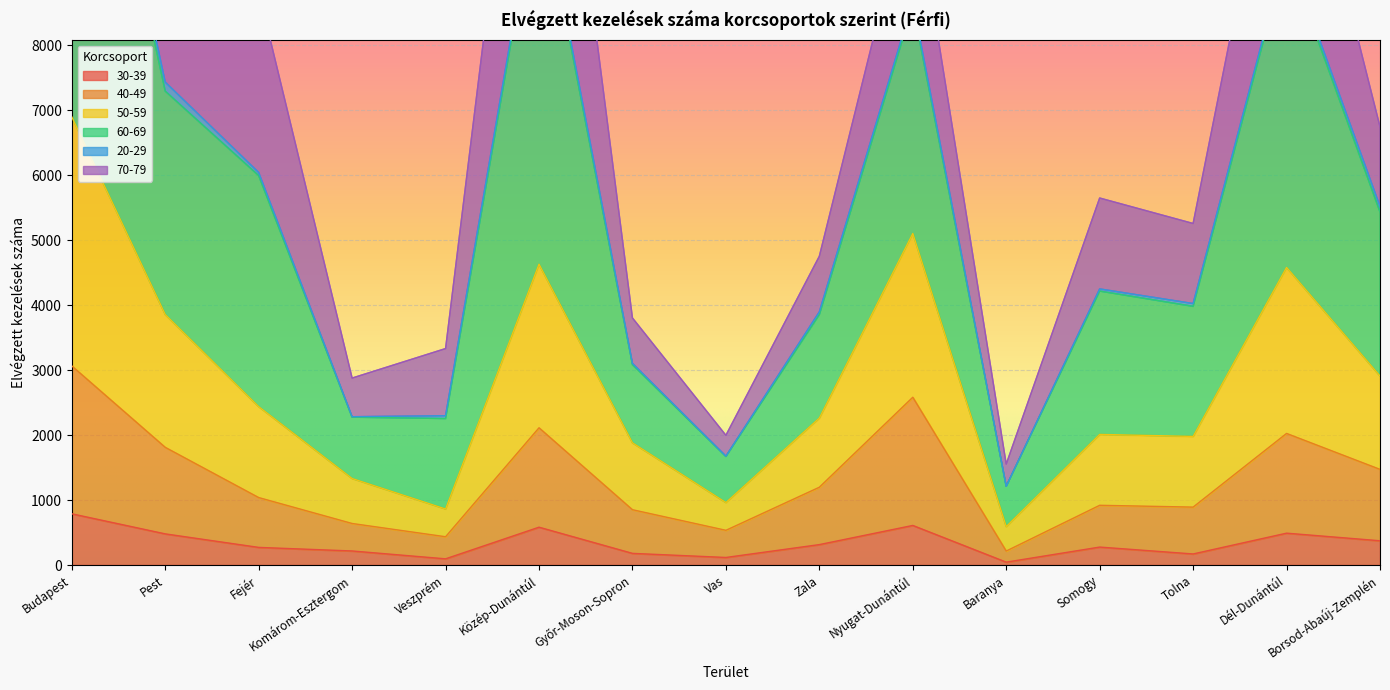

Which category has the highest value across all series?

Budapest